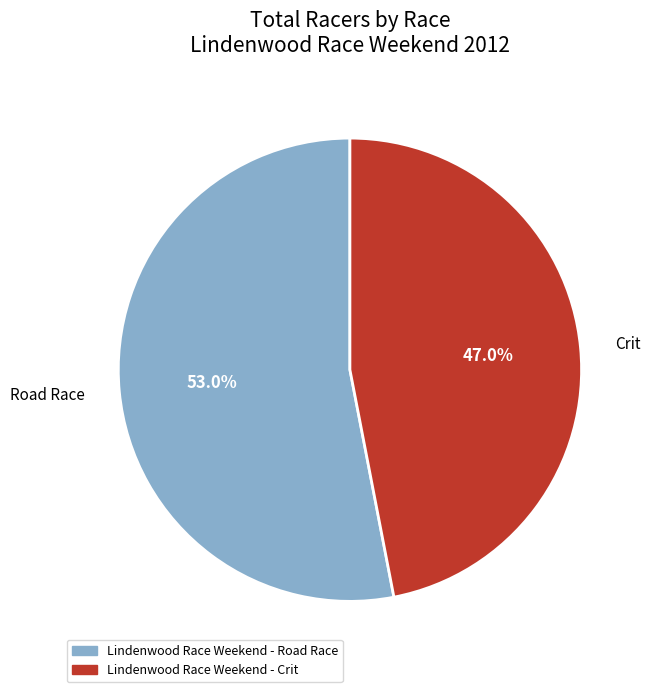

Between Crit and Road Race, which is larger?

Road Race